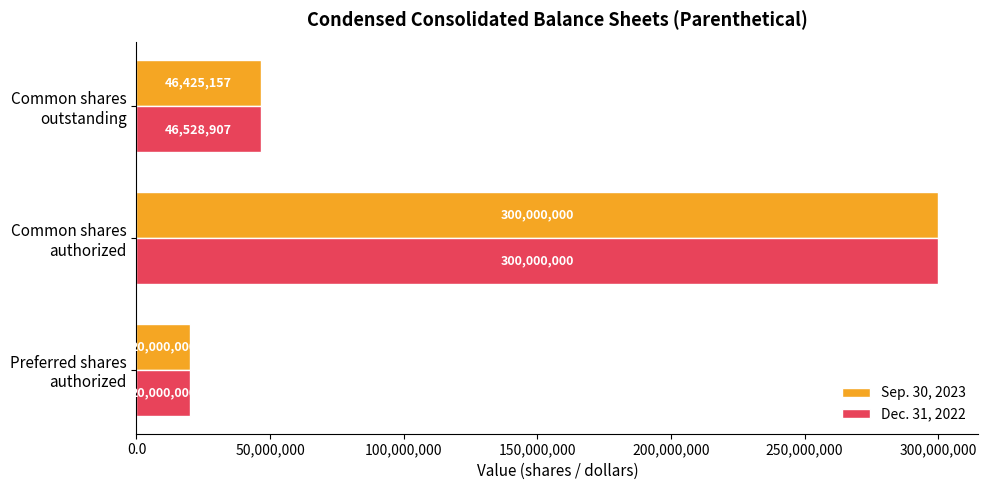

Which series has the largest total across all categories?

Dec. 31, 2022